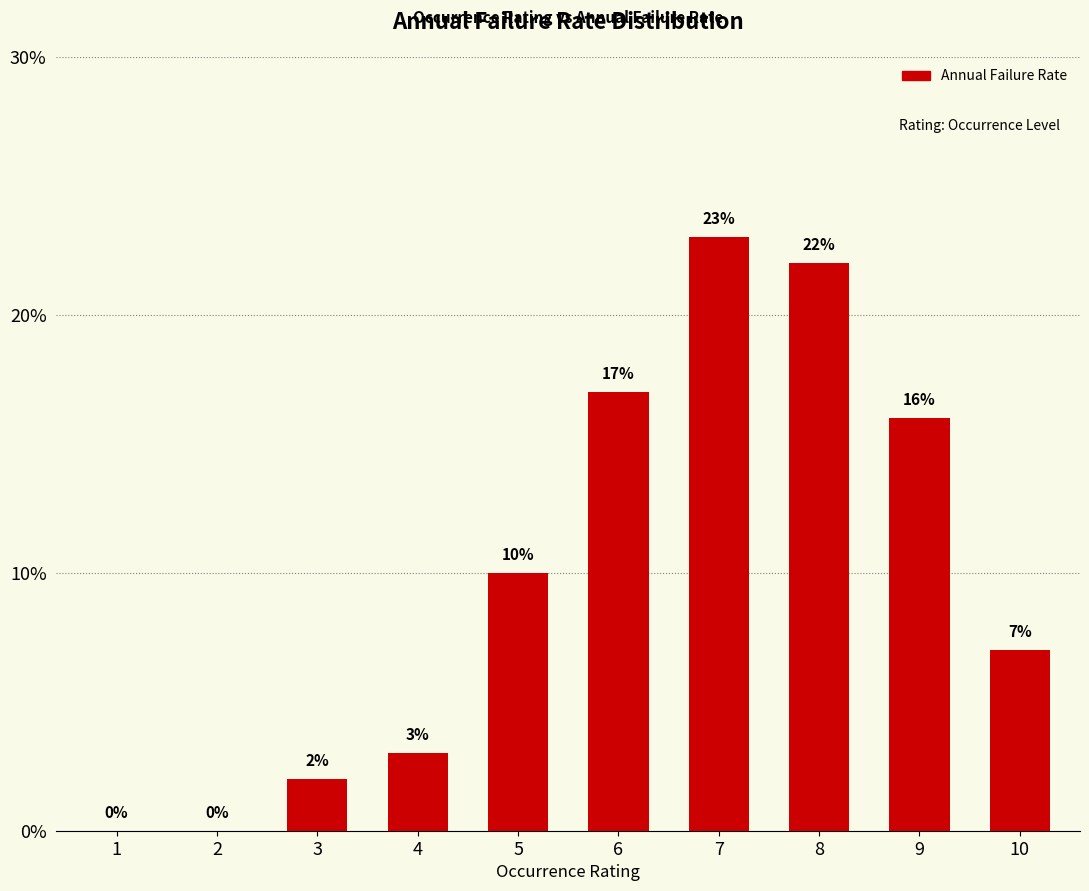

Reading left to right, transcribe all the data shown in this chart.

1=0	2=0	3=2	4=3	5=10	6=17	7=23	8=22	9=16	10=7